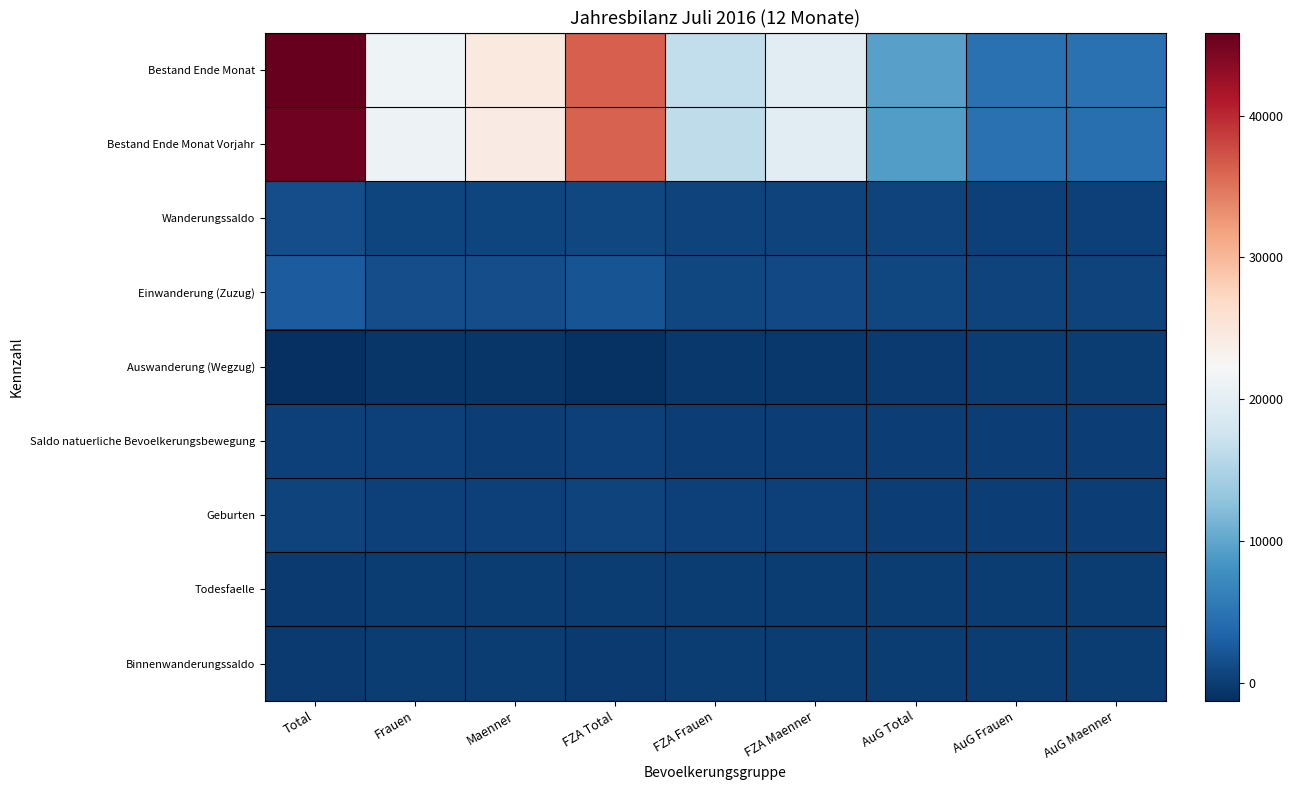

Reading right to left, list all the values displayed in this chart.

Bestand Ende Monat: AuG Maenner=4670	AuG Frauen=4799	AuG Total=9469	FZA Maenner=19855	FZA Frauen=16546	FZA Total=36401	Maenner=24525	Frauen=21345	Total=45870
Bestand Ende Monat Vorjahr: AuG Maenner=4501	AuG Frauen=4654	AuG Total=9155	FZA Maenner=19748	FZA Frauen=16370	FZA Total=36118	Maenner=24249	Frauen=21024	Total=45273
Wanderungssaldo: AuG Maenner=256	AuG Frauen=259	AuG Total=515	FZA Maenner=392	FZA Frauen=429	FZA Total=821	Maenner=648	Frauen=688	Total=1336
Einwanderung (Zuzug): AuG Maenner=418	AuG Frauen=440	AuG Total=858	FZA Maenner=976	FZA Frauen=922	FZA Total=1898	Maenner=1394	Frauen=1362	Total=2756
Auswanderung (Wegzug): AuG Maenner=-131	AuG Frauen=-151	AuG Total=-282	FZA Maenner=-528	FZA Frauen=-465	FZA Total=-993	Maenner=-659	Frauen=-616	Total=-1275
Saldo natuerliche Bevoelkerungsbewegung: AuG Maenner=64	AuG Frauen=62	AuG Total=126	FZA Maenner=104	FZA Frauen=145	FZA Total=249	Maenner=168	Frauen=207	Total=375
Geburten: AuG Maenner=76	AuG Frauen=70	AuG Total=146	FZA Maenner=210	FZA Frauen=206	FZA Total=416	Maenner=286	Frauen=276	Total=562
Todesfaelle: AuG Maenner=-12	AuG Frauen=-8	AuG Total=-20	FZA Maenner=-106	FZA Frauen=-61	FZA Total=-167	Maenner=-118	Frauen=-69	Total=-187
Binnenwanderungssaldo: AuG Maenner=-4	AuG Frauen=0	AuG Total=-4	FZA Maenner=-117	FZA Frauen=-116	FZA Total=-233	Maenner=-121	Frauen=-116	Total=-237